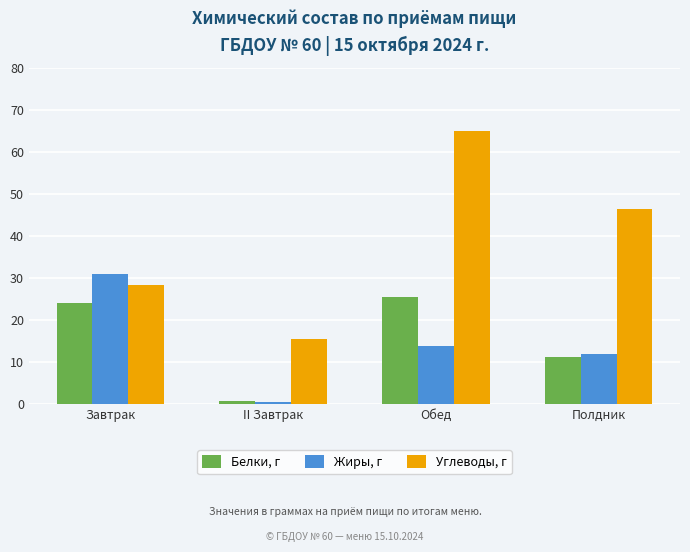

What is the total value across all series at Полдник?

69.6